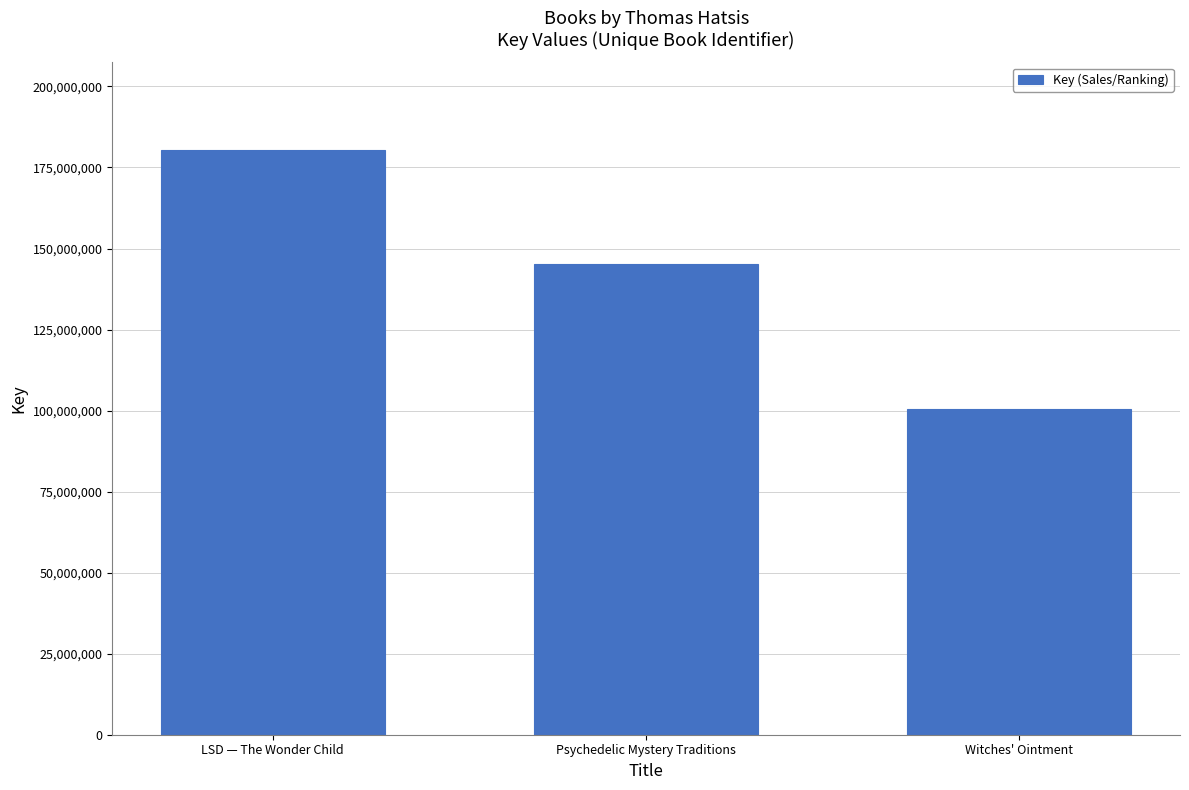

Reading right to left, transcribe all the data shown in this chart.

100422587	145088467	180398484